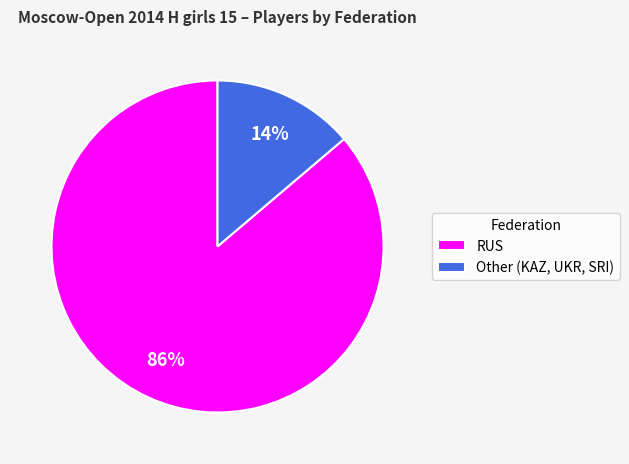

What is the majority slice?

RUS